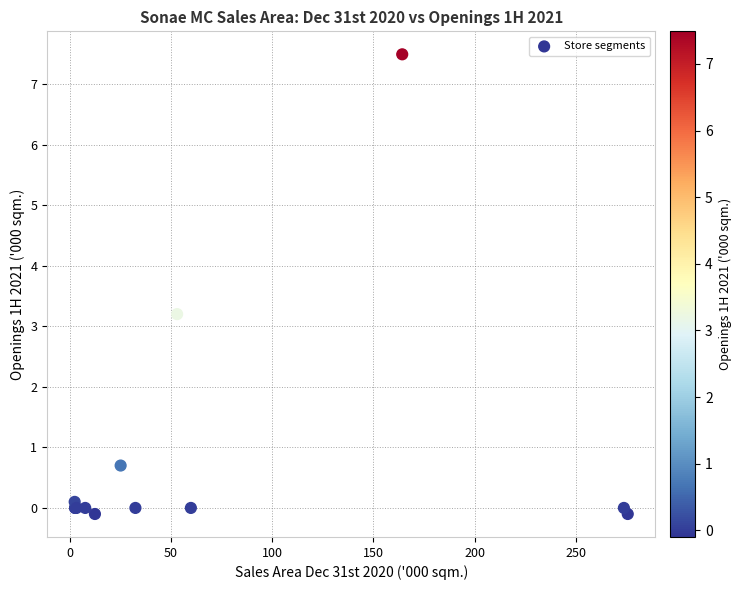

What Y value in the scatter plot is closest to 3?

3.2